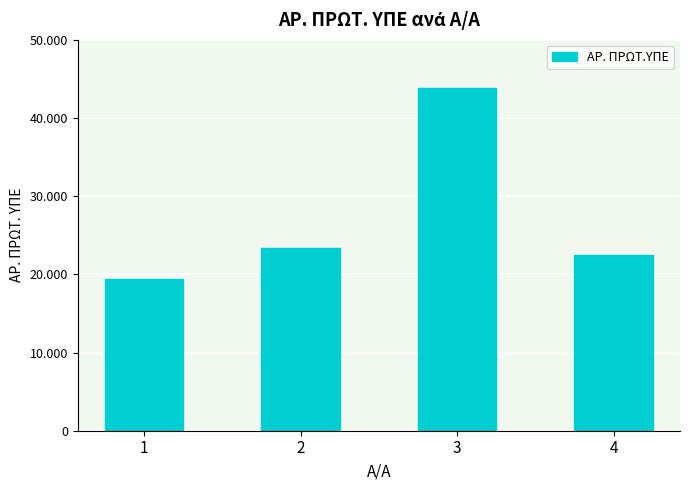

What is the smallest value displayed?

19370